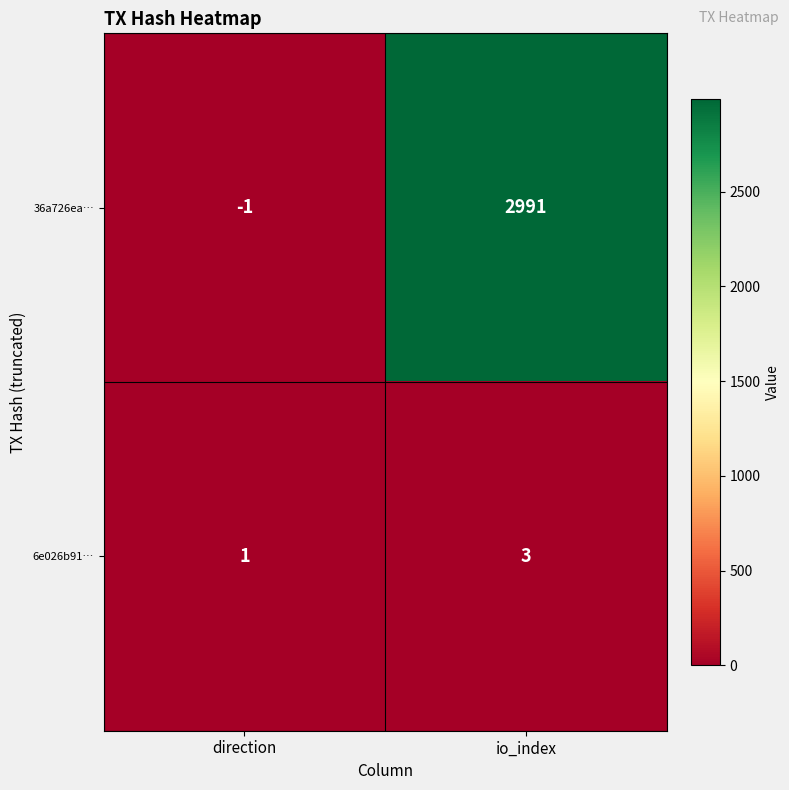

At which category does the chart reach its peak across all series?

io_index